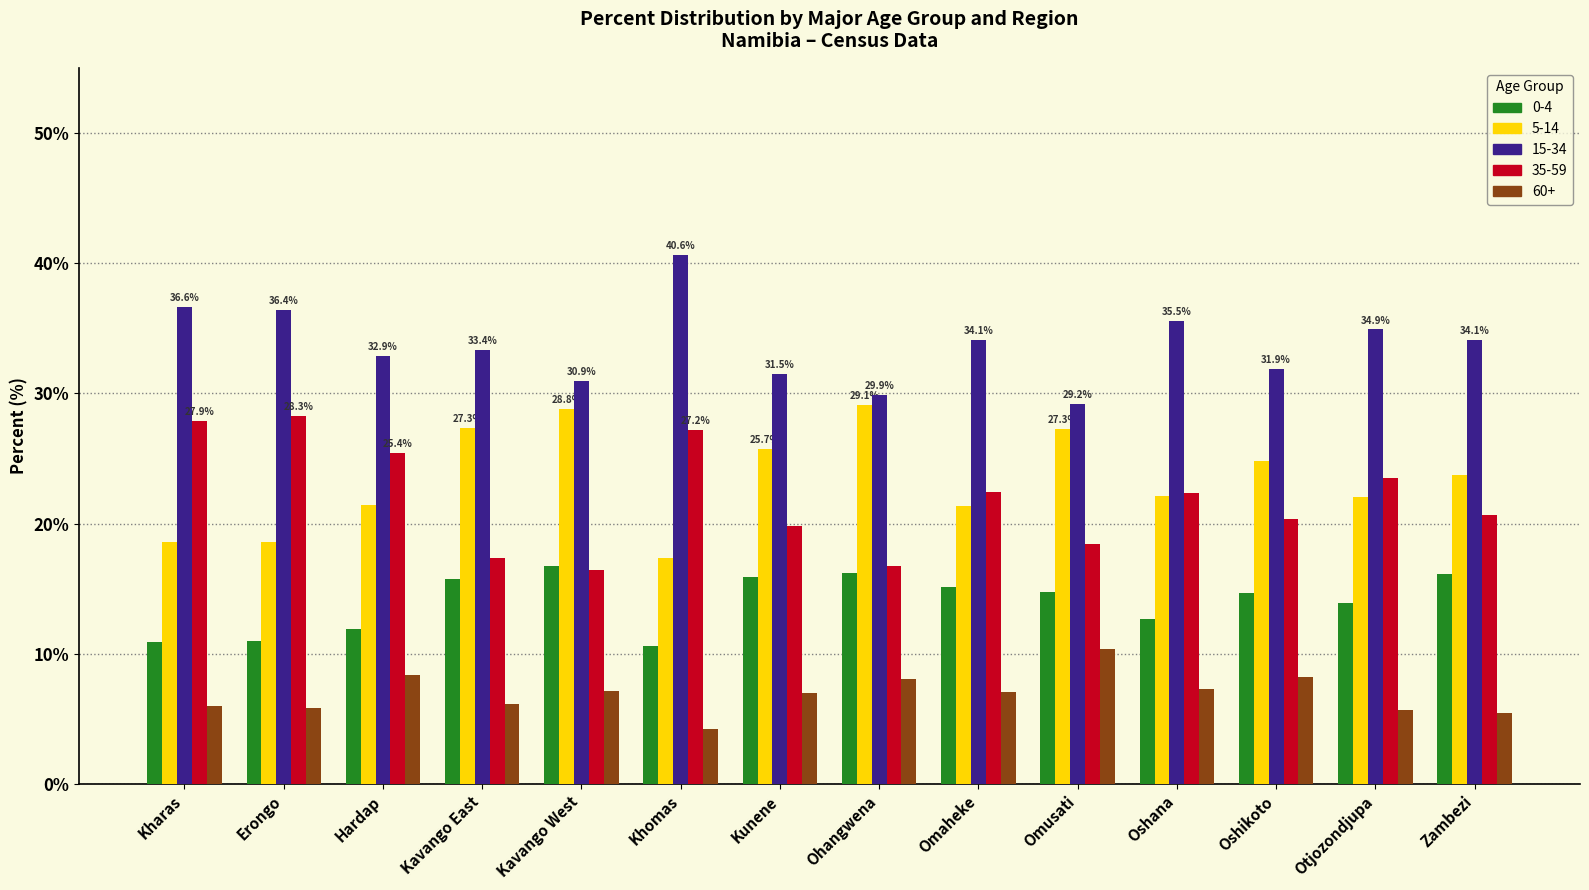

What is the sum of all 60+ values?

96.9